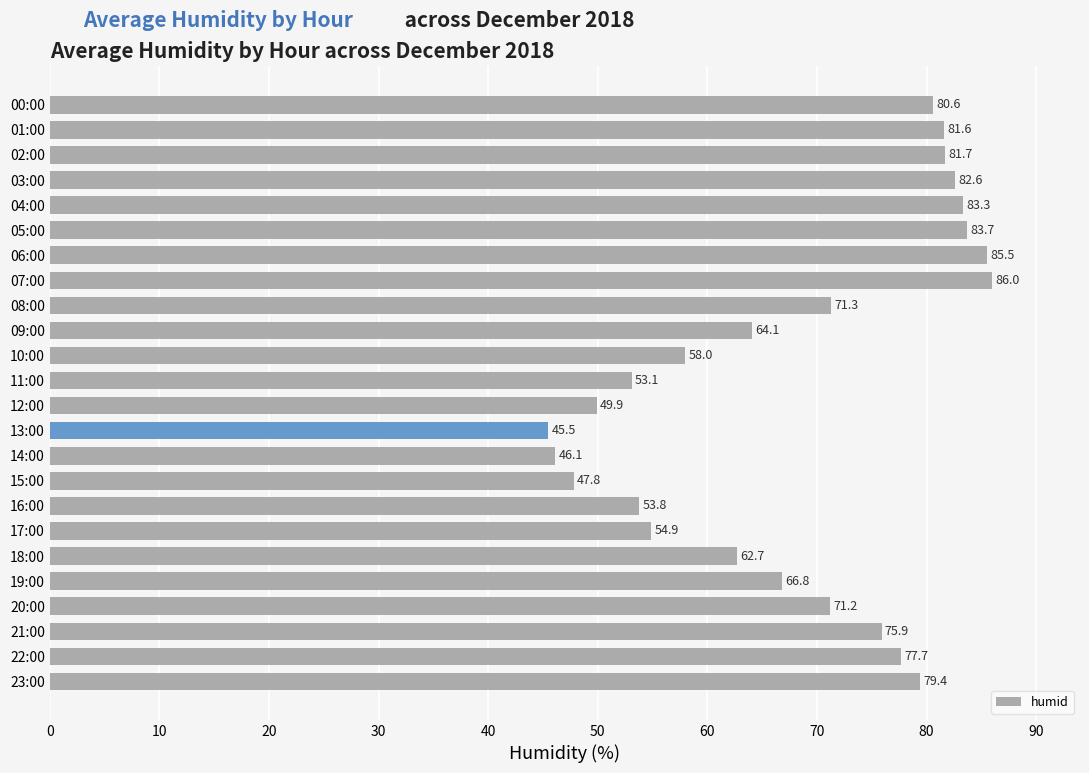

What value does the data have at 18:00?

62.7